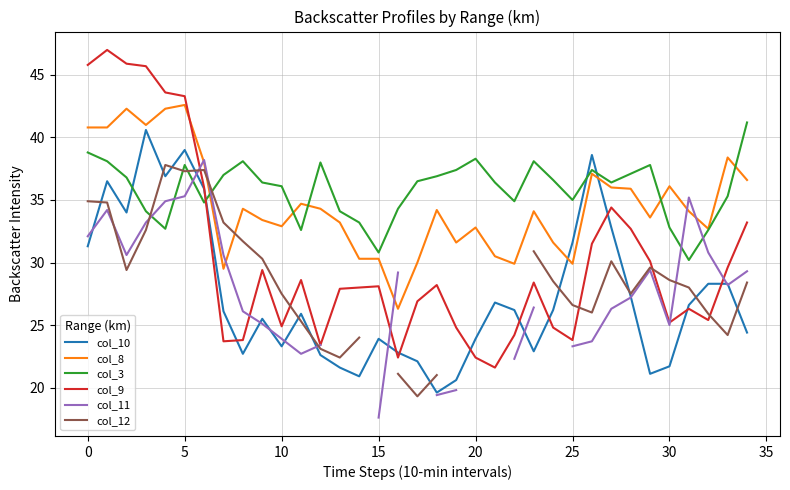

At which category does col_3 reach its first local peak?

5